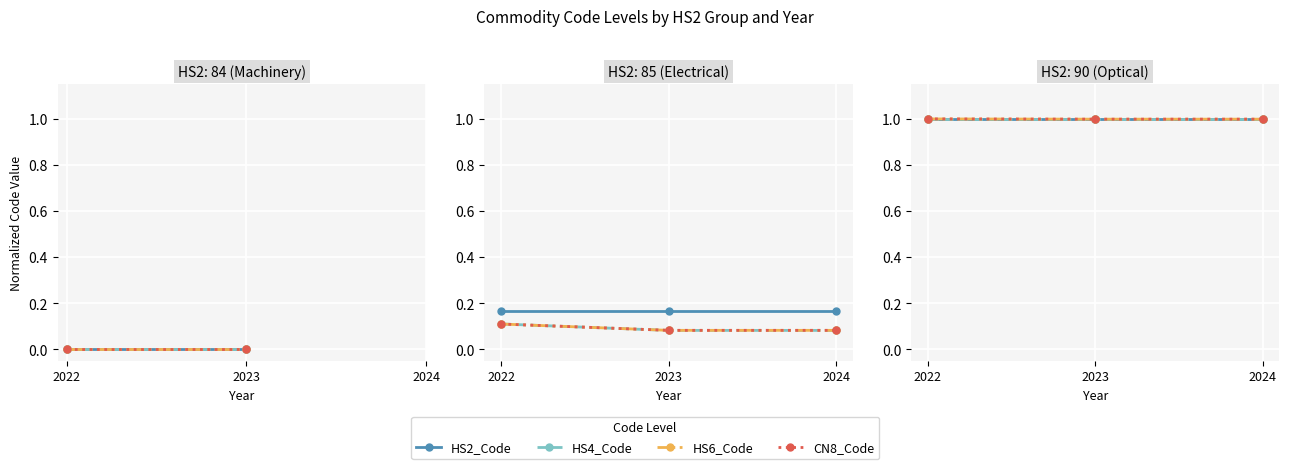

What is the highest value of the HS2_Code series?

1.0